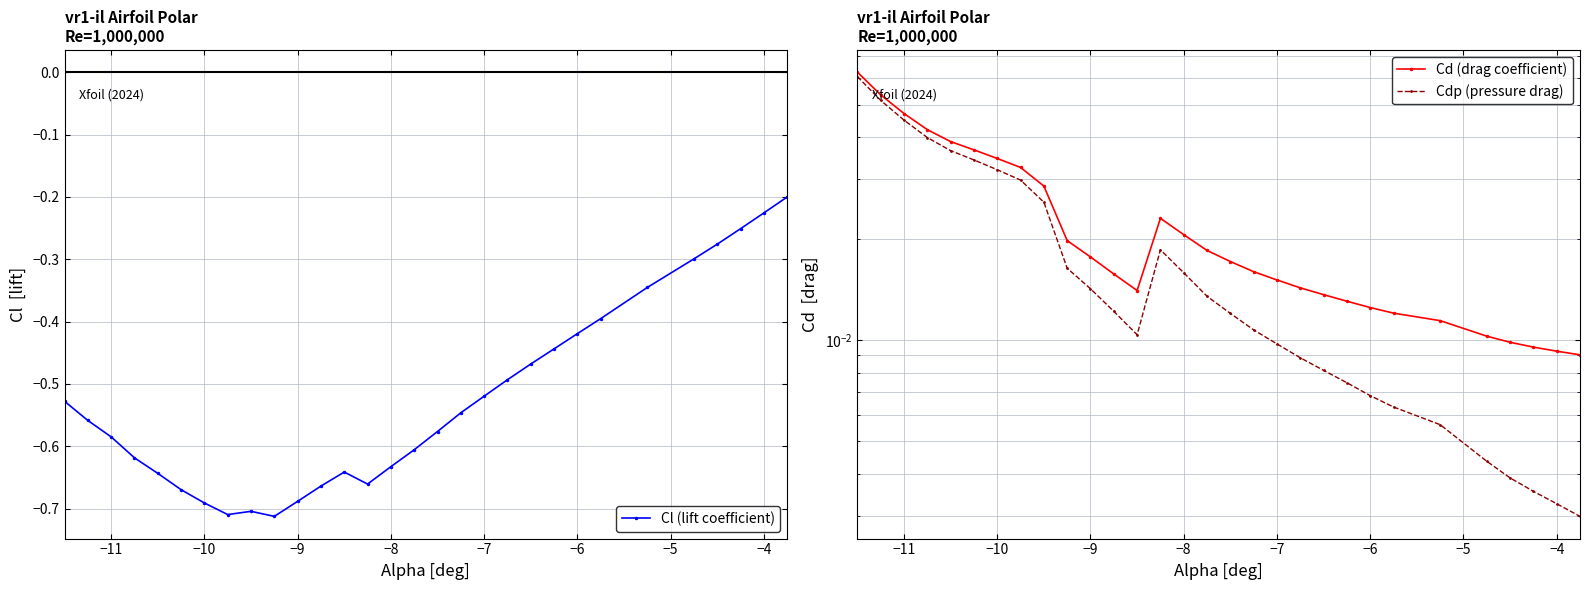

List the series in order of their peak value, lowest first.

Cl (lift coefficient), Cdp (pressure drag), Cd (drag coefficient)